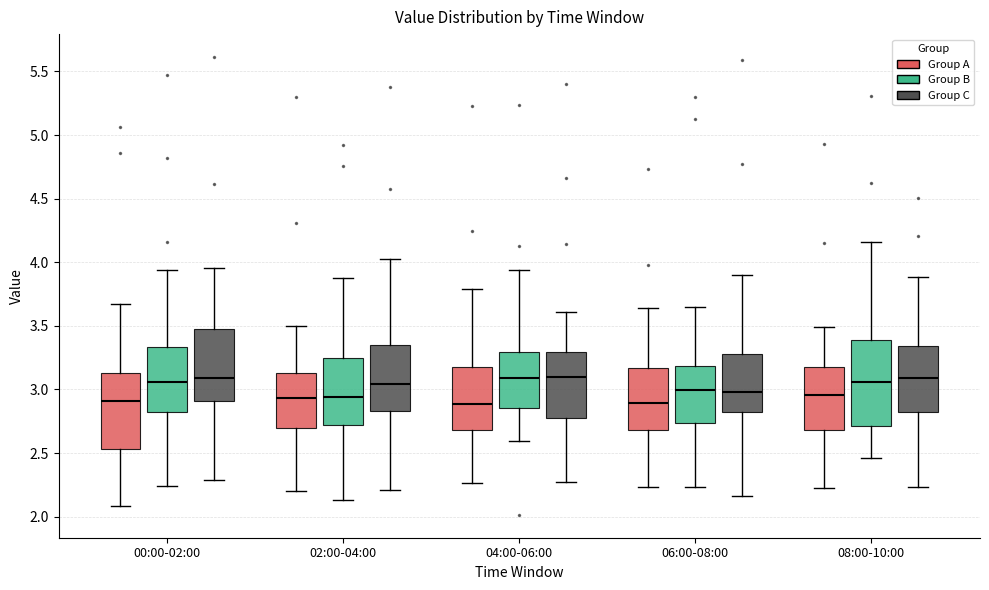

Reading left to right, read every box against the y-axis: the position of its median line, the range the box covers, and the ends of its whiskers. The values are not printed on the chart, so give them approximately, as read against the axis.

00:00-02:00 (Group A): median 2.90, box 2.55 to 3.15, whiskers 2.10 to 3.65
00:00-02:00 (Group B): median 3.05, box 2.80 to 3.35, whiskers 2.25 to 3.95
00:00-02:00 (Group C): median 3.10, box 2.90 to 3.45, whiskers 2.30 to 3.95
02:00-04:00 (Group A): median 2.95, box 2.70 to 3.15, whiskers 2.20 to 3.50
02:00-04:00 (Group B): median 2.95, box 2.70 to 3.25, whiskers 2.15 to 3.90
02:00-04:00 (Group C): median 3.05, box 2.85 to 3.35, whiskers 2.20 to 4.00
04:00-06:00 (Group A): median 2.90, box 2.70 to 3.15, whiskers 2.25 to 3.80
04:00-06:00 (Group B): median 3.10, box 2.85 to 3.30, whiskers 2.60 to 3.95
04:00-06:00 (Group C): median 3.10, box 2.80 to 3.30, whiskers 2.25 to 3.60
06:00-08:00 (Group A): median 2.90, box 2.70 to 3.15, whiskers 2.25 to 3.65
06:00-08:00 (Group B): median 3.00, box 2.75 to 3.20, whiskers 2.25 to 3.65
06:00-08:00 (Group C): median 3.00, box 2.85 to 3.30, whiskers 2.15 to 3.90
08:00-10:00 (Group A): median 2.95, box 2.70 to 3.15, whiskers 2.25 to 3.50
08:00-10:00 (Group B): median 3.05, box 2.70 to 3.40, whiskers 2.45 to 4.15
08:00-10:00 (Group C): median 3.10, box 2.85 to 3.35, whiskers 2.25 to 3.90